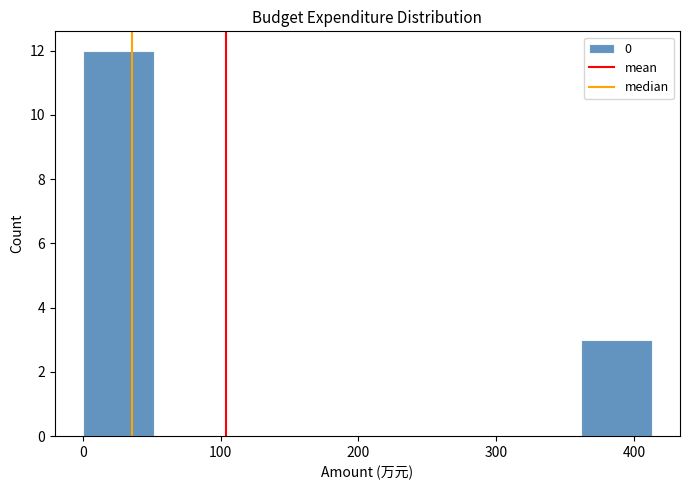

Reading left to right, transcribe this chart: for each bar, give the range it covers on the x-axis and its height. Neither the bar edges nor the heights are printed on the chart, so give them approximately, as read against the axes.

0 to 50: 12
50 to 100: 0
100 to 150: 0
150 to 210: 0
210 to 260: 0
260 to 310: 0
310 to 360: 0
360 to 410: 3